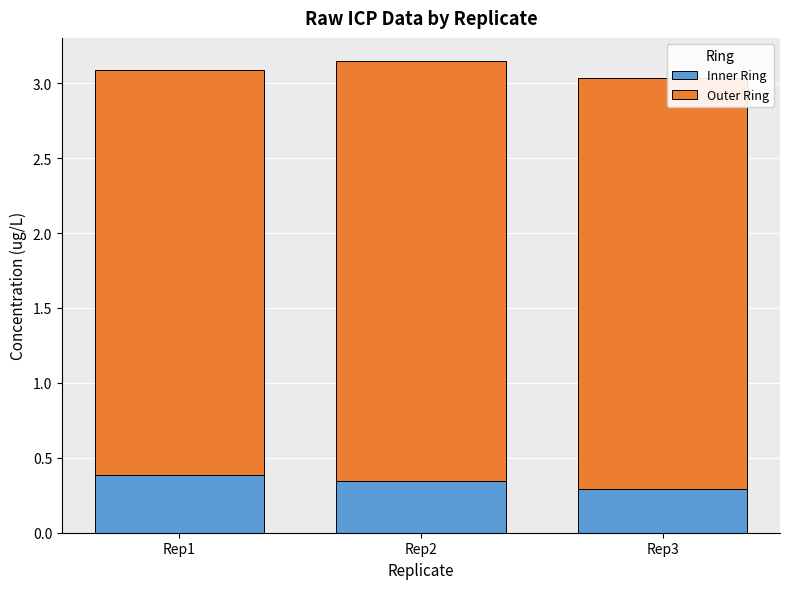

Is it true that Inner Ring equals 0.3 at Rep3?

True